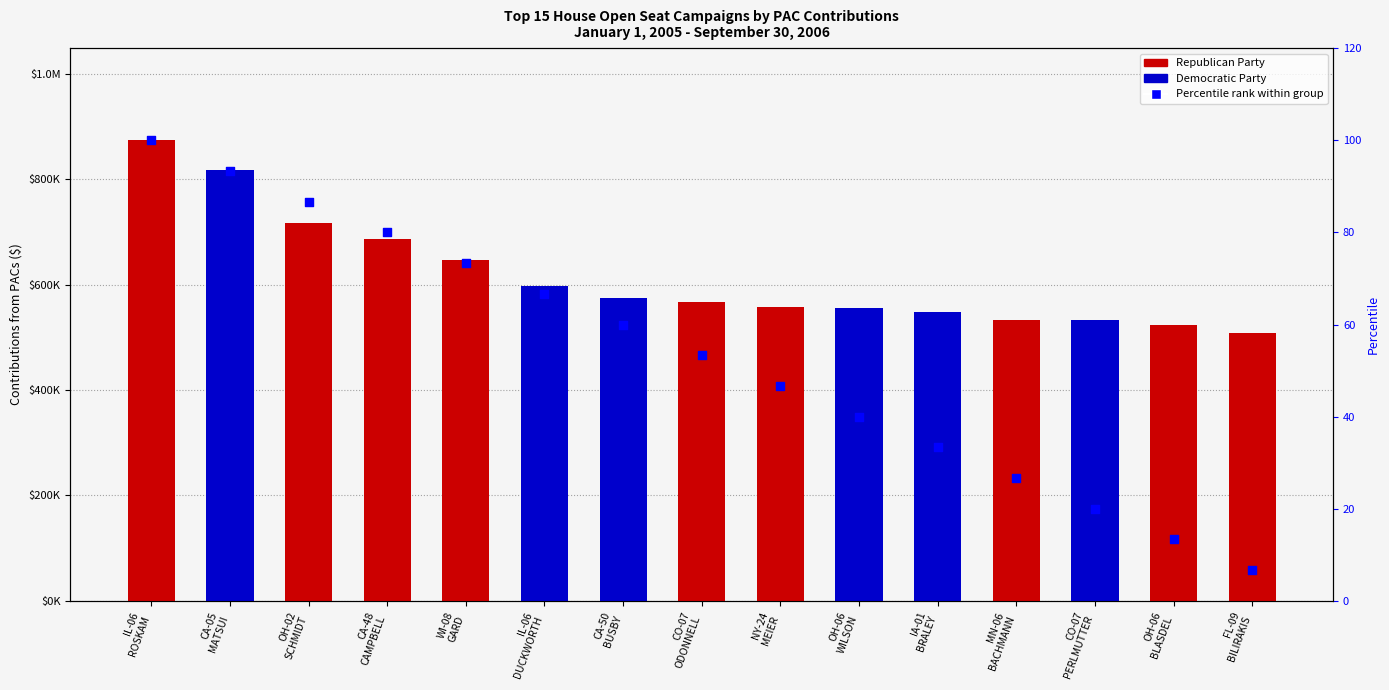

What is the total value across all series at IL-06
DUCKWORTH?

596397.1